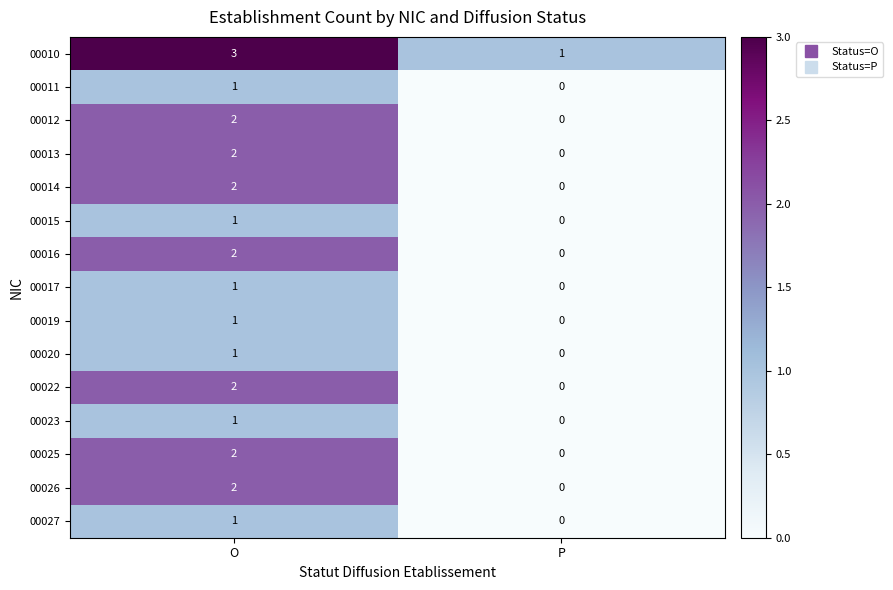

List the labels in order of 00011 value, smallest first.

P, O